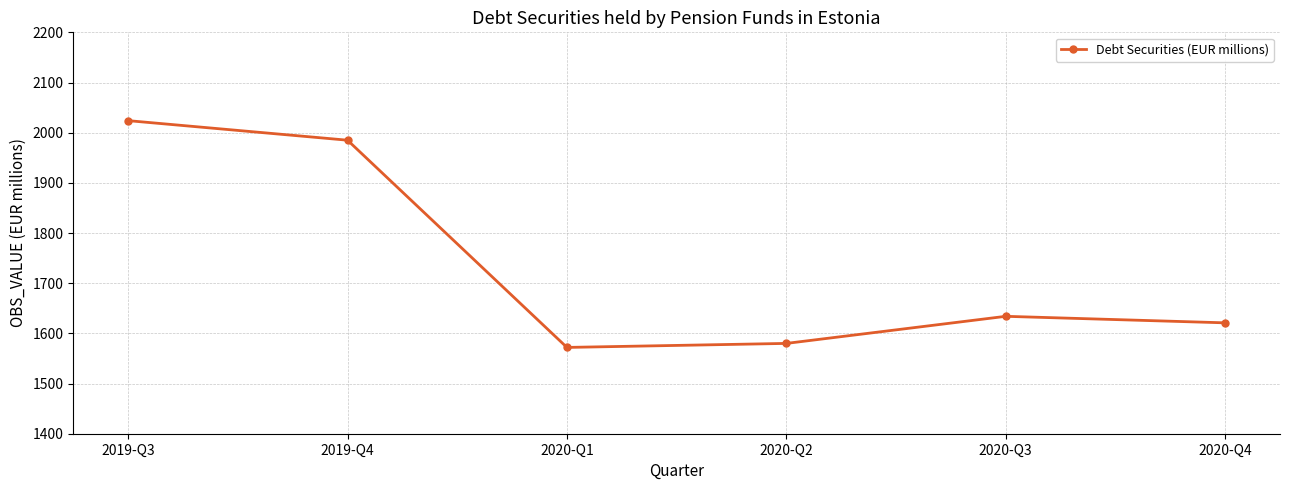

Where is the first local minimum?

2020-Q1